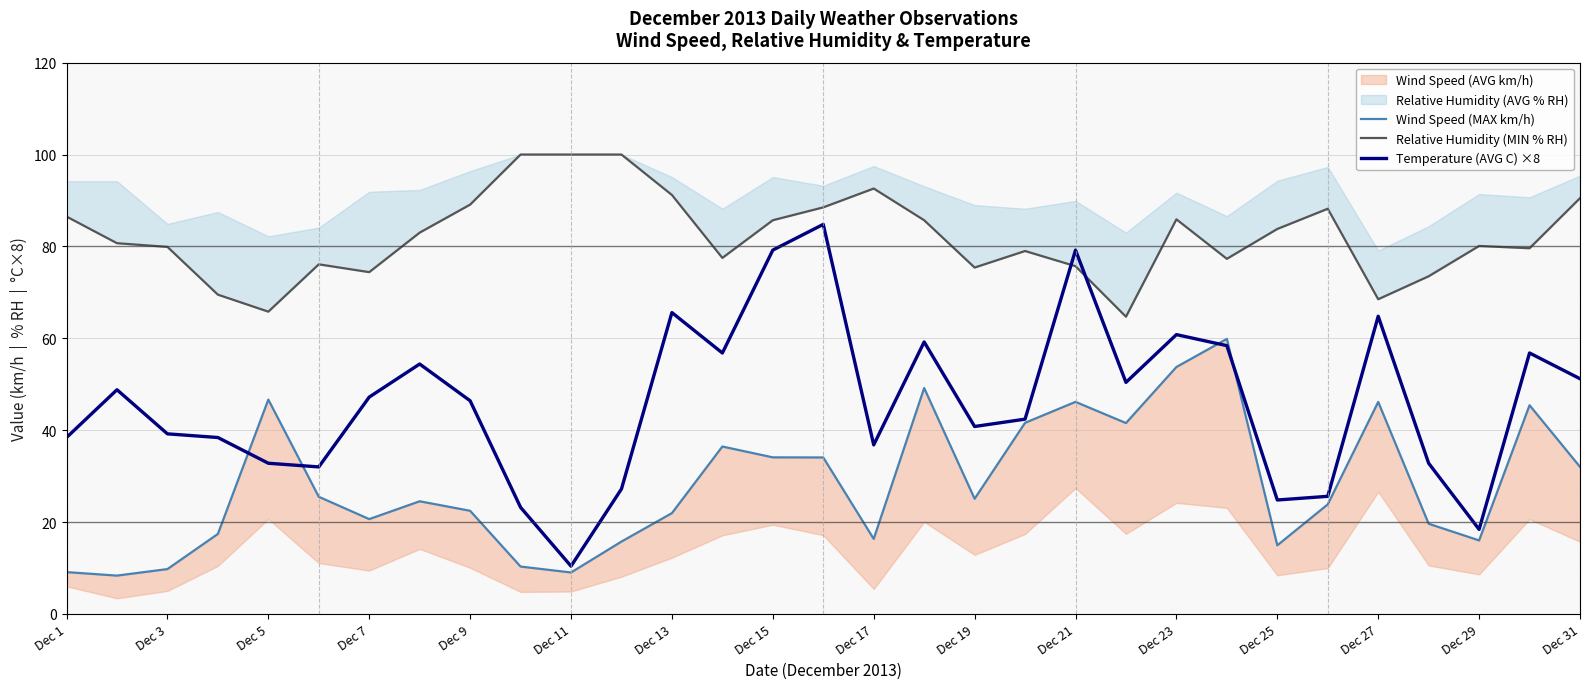

True or false: Temperature (AVG C) ×8 has a value of 11.6 at Dec 29.

False